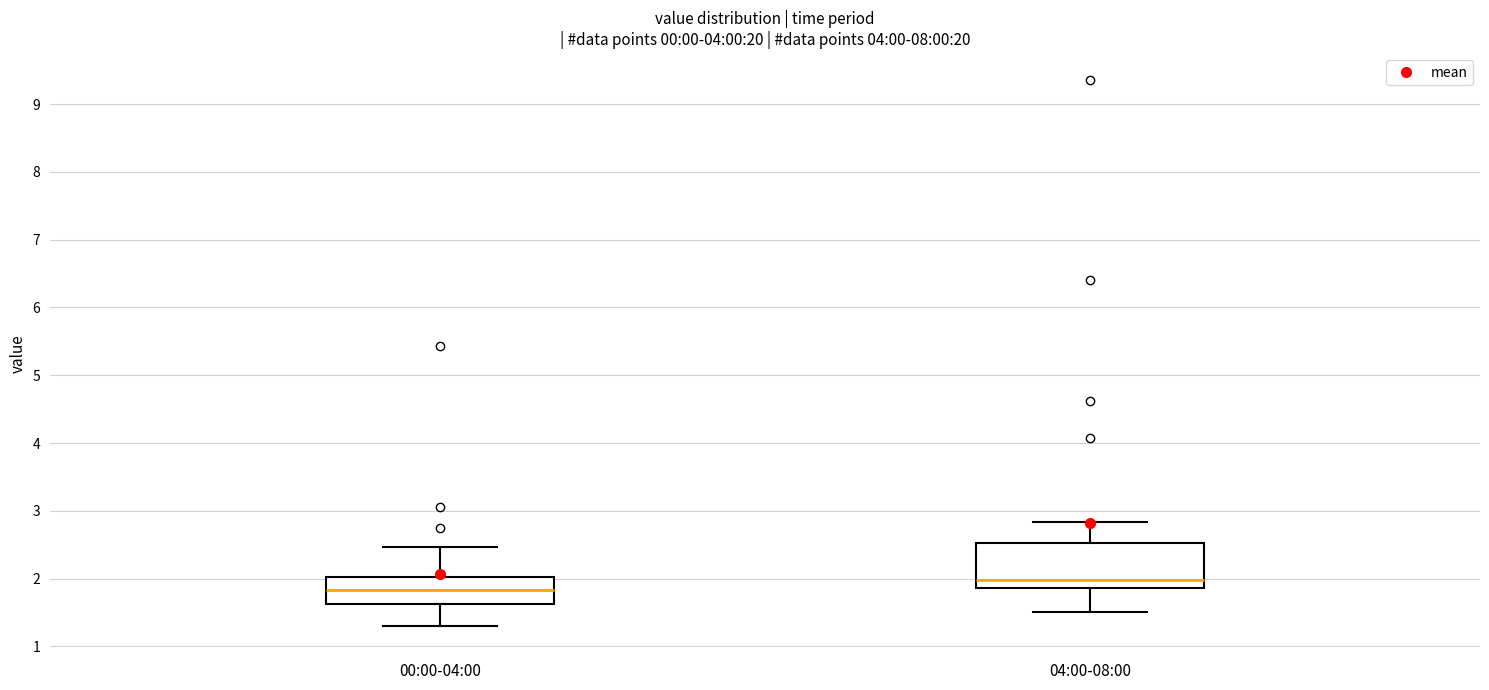

Reading left to right, read every box against the y-axis: the position of its median line, the range the box covers, and the ends of its whiskers. The values are not printed on the chart, so give them approximately, as read against the axis.

00:00-04:00: median 1.8, box 1.6 to 2.0, whiskers 1.3 to 2.5
04:00-08:00: median 2.0, box 1.9 to 2.5, whiskers 1.5 to 2.8